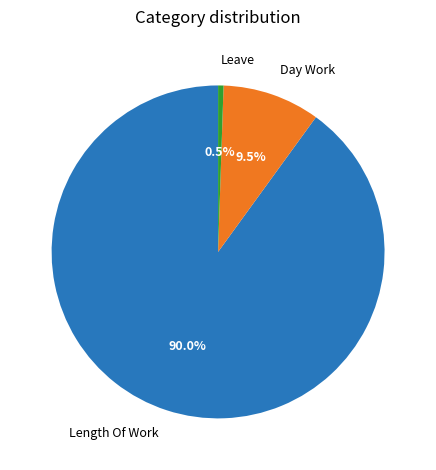

Count the number of slices in the pie.

3